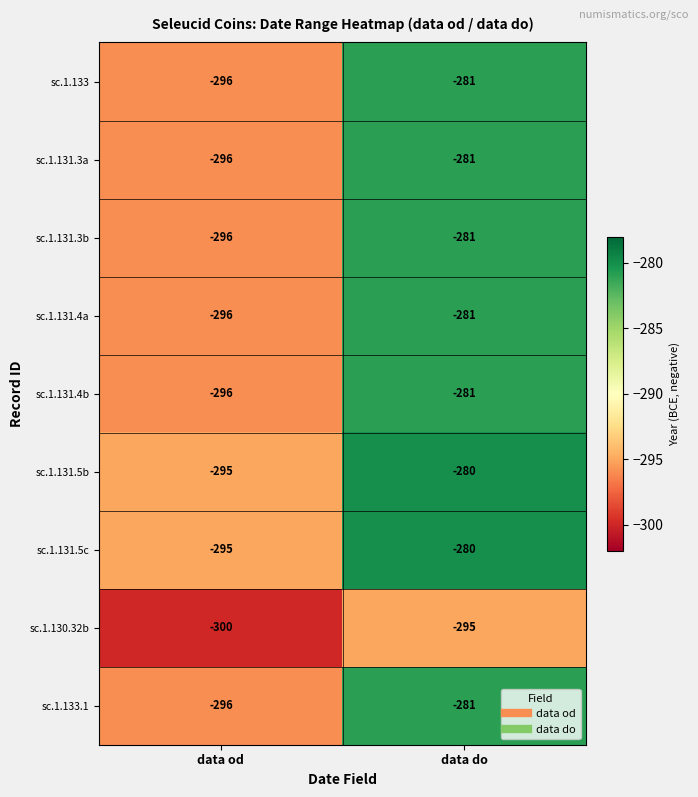

How many values in the sc.1.133 series are below -281?

1